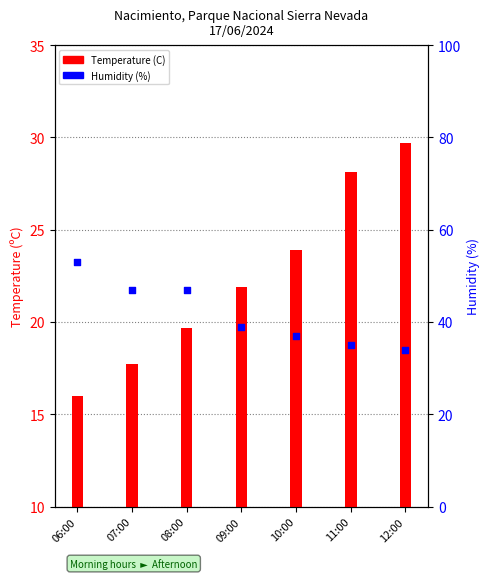

Which series reaches the maximum Y coordinate?

Humidity (%)